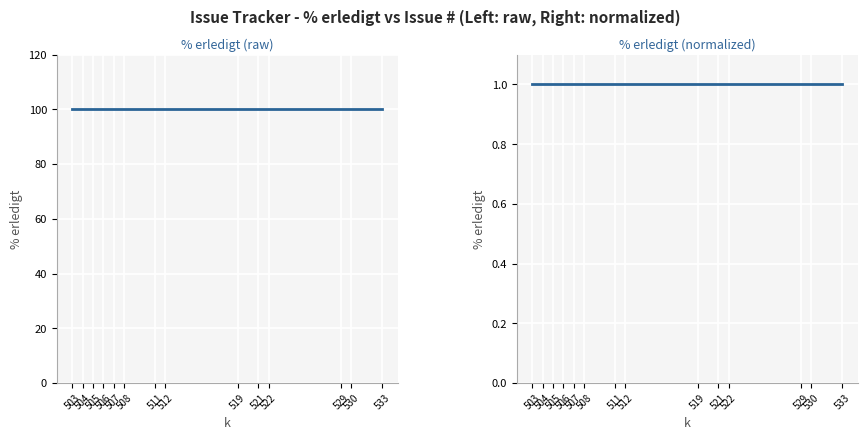

Reading left to right, what are all the values shown in this chart?

% erledigt: 503=100	504=100	505=100	506=100	507=100	508=100	511=100	512=100	519=100	521=100	522=100	529=100	530=100	533=100
% erledigt (norm): 503=1	504=1	505=1	506=1	507=1	508=1	511=1	512=1	519=1	521=1	522=1	529=1	530=1	533=1